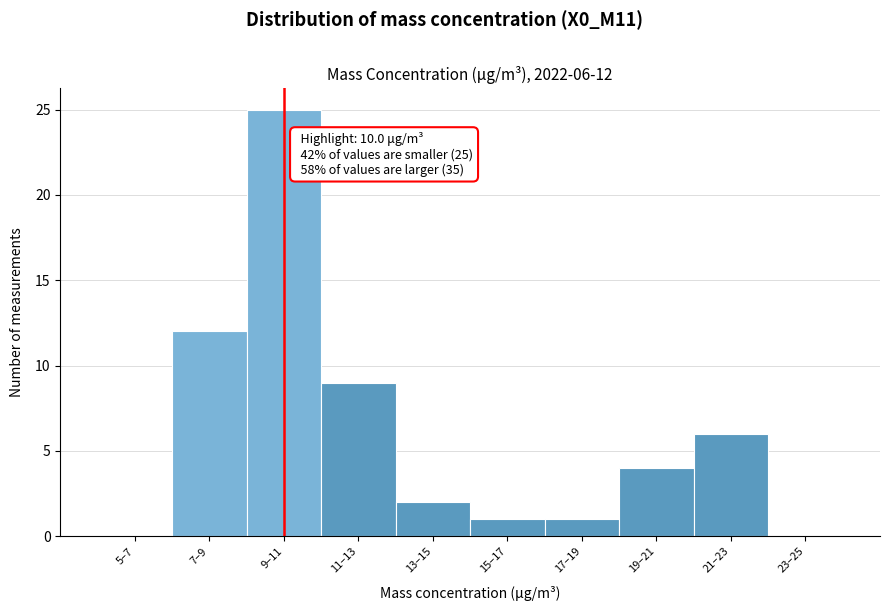

Reading left to right, extract all data points from this chart.

5–7=0	7–9=12	9–11=25	11–13=9	13–15=2	15–17=1	17–19=1	19–21=4	21–23=6	23–25=0